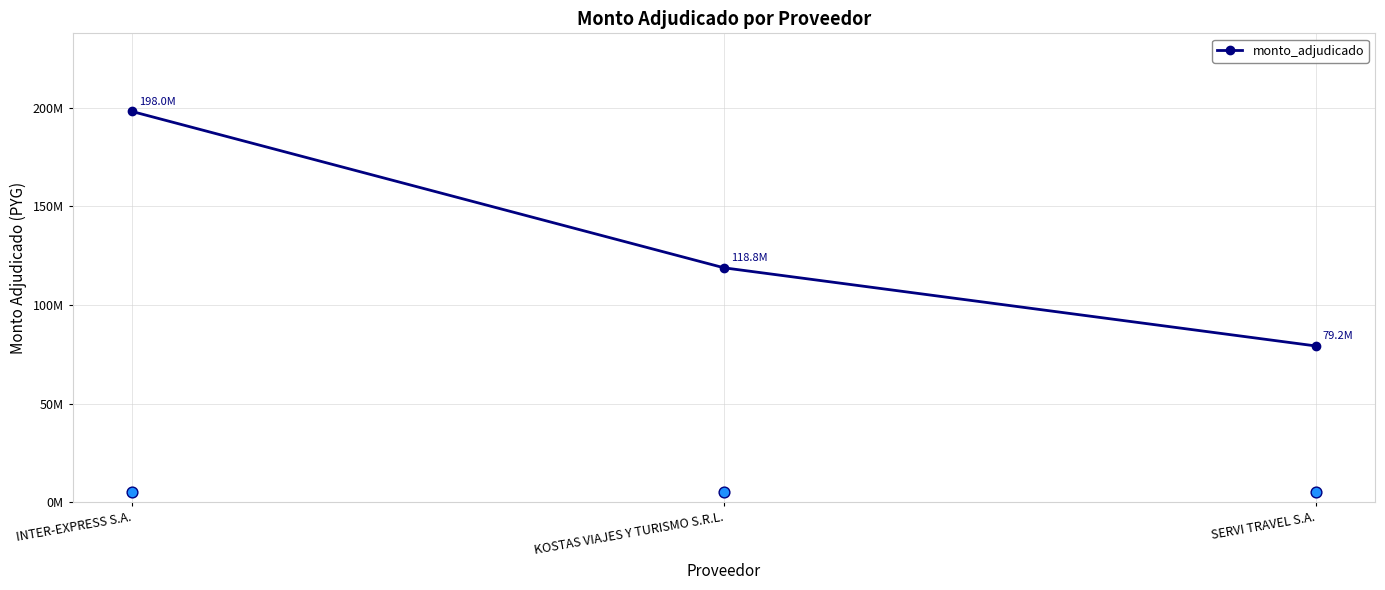

What is the change in value from INTER-EXPRESS S.A. to SERVI TRAVEL S.A.?

-118800000